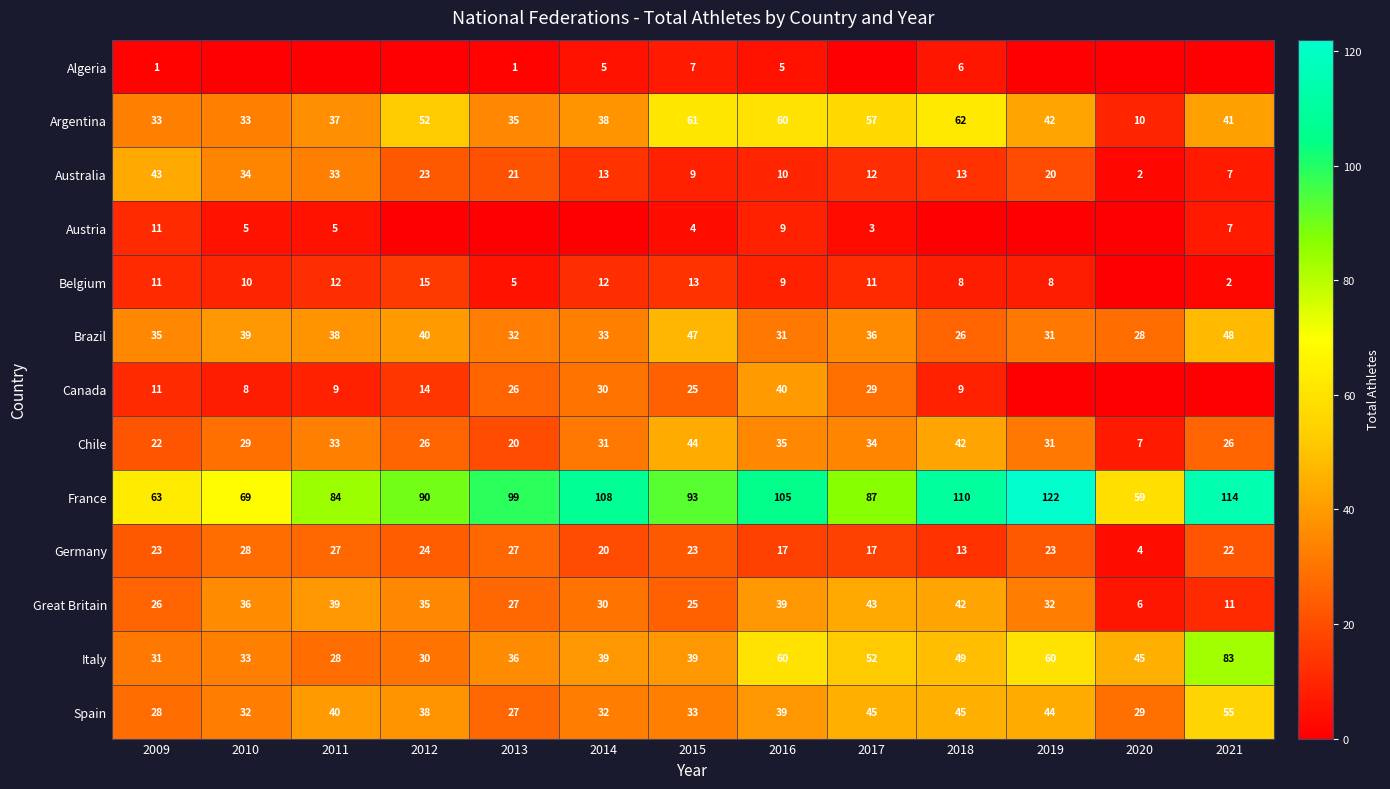

What is the maximum value shown in the chart?

122